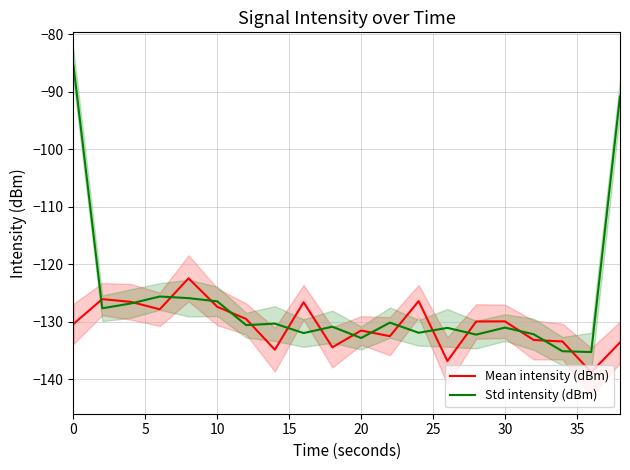

What are all the series names shown in the legend?

Mean intensity (dBm), Std intensity (dBm)